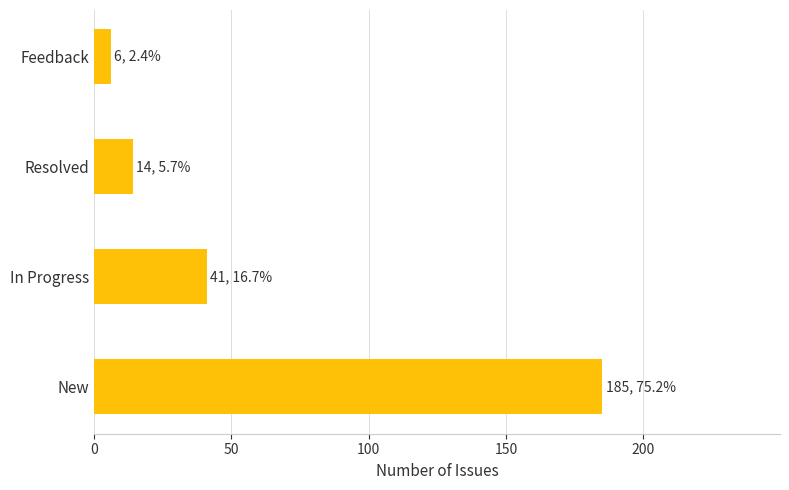

At which label is the value closest to 95?

In Progress